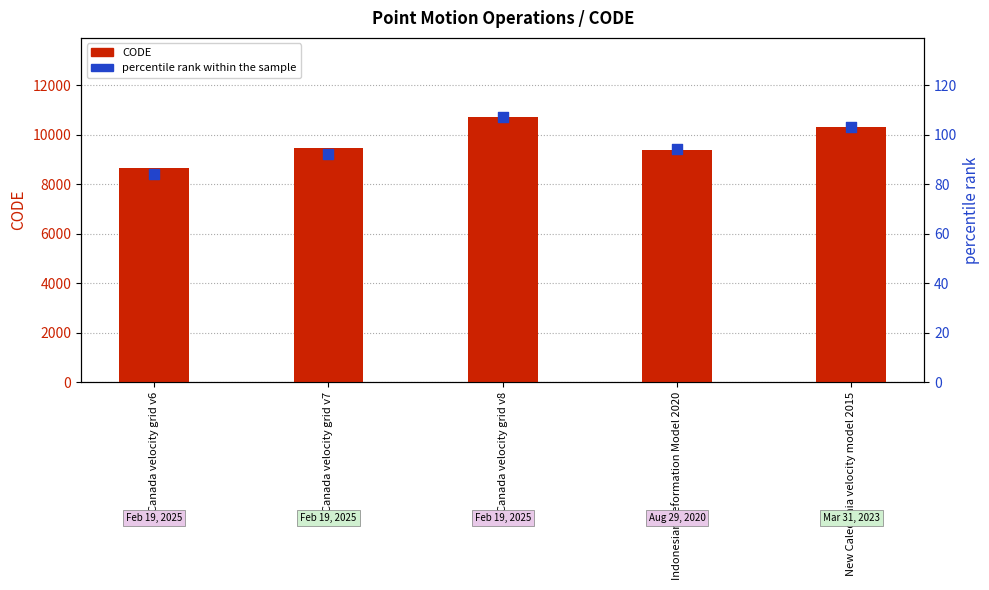

What are all the series names shown in the legend?

CODE, percentile rank within the sample